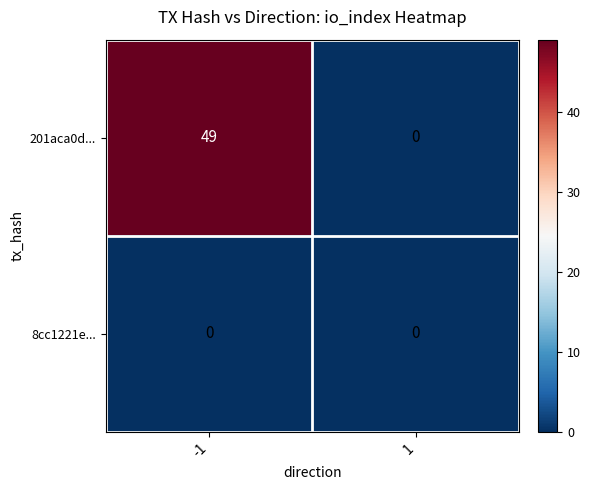

At -1, list the series in order from smallest to largest.

8cc1221e..., 201aca0d...